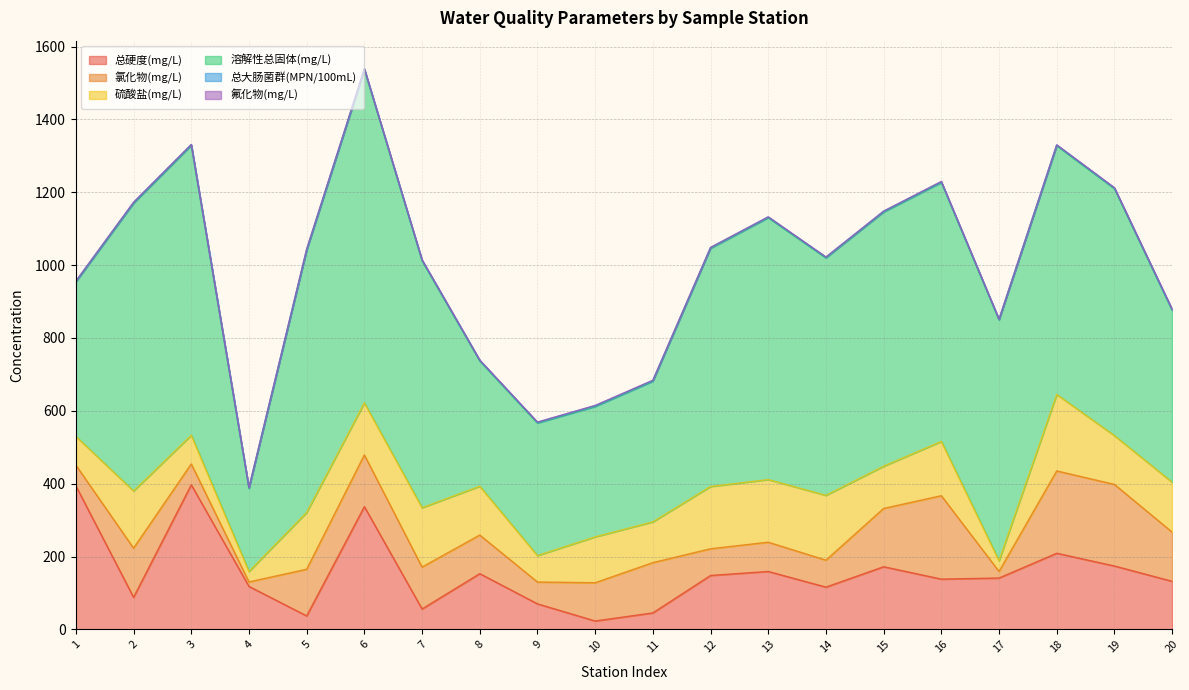

Reading left to right, extract all data points from this chart.

总硬度(mg/L): 394.0	88.0	397.0	118.0	37.0	337.0	56.0	153.0	70.1	23.0	45.2	148.0	159.0	116.0	172.0	138.0	141.0	209.0	174.0	132.0
氯化物(mg/L): 56.9	135.0	57.2	12.2	128.0	142.0	115.0	106.0	59.9	105.0	138.0	73.3	80.3	74.0	160.0	229.0	18.1	226.0	224.0	135.0
硫酸盐(mg/L): 79.0	157.0	78.8	28.8	156.0	143.0	163.0	134.0	72.6	126.0	112.0	171.0	172.0	178.0	116.0	149.0	29.4	210.0	134.0	137.0
溶解性总固体(mg/L): 424.0	790.0	796.0	228.0	720.0	915.0	678.0	344.0	364.0	358.0	386.0	654.0	719.0	652.0	698.0	711.0	661.0	683.0	678.0	472.0
总大肠菌群(MPN/100mL): 2.0	2.0	2.0	2.0	2.0	2.0	2.0	2.0	2.0	2.0	2.0	2.0	2.0	2.0	2.0	2.0	2.0	2.0	2.0	2.0
氟化物(mg/L): 0.3	0.8	0.3	0.2	0.9	0.4	0.9	0.4	0.5	0.8	0.7	0.3	0.3	0.3	0.3	0.8	0.2	0.3	0.7	1.3